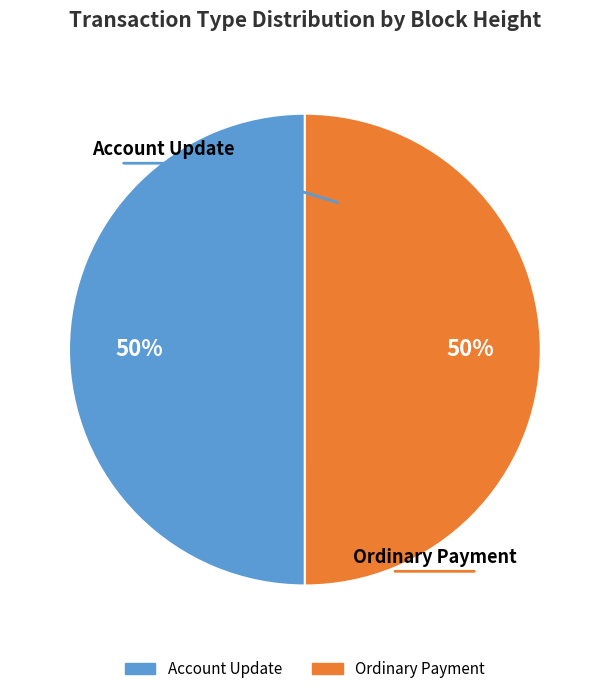

To the nearest percent, what is the average slice percentage?

50%